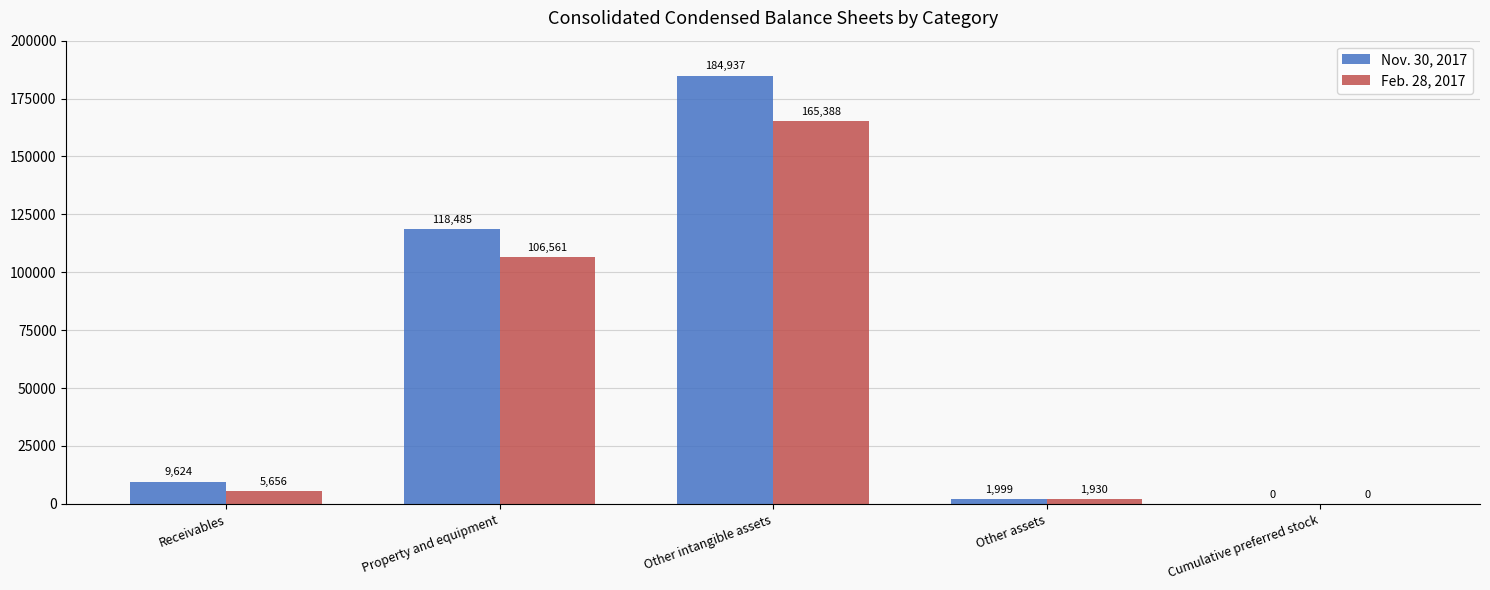

Count the number of categories in the chart.

5